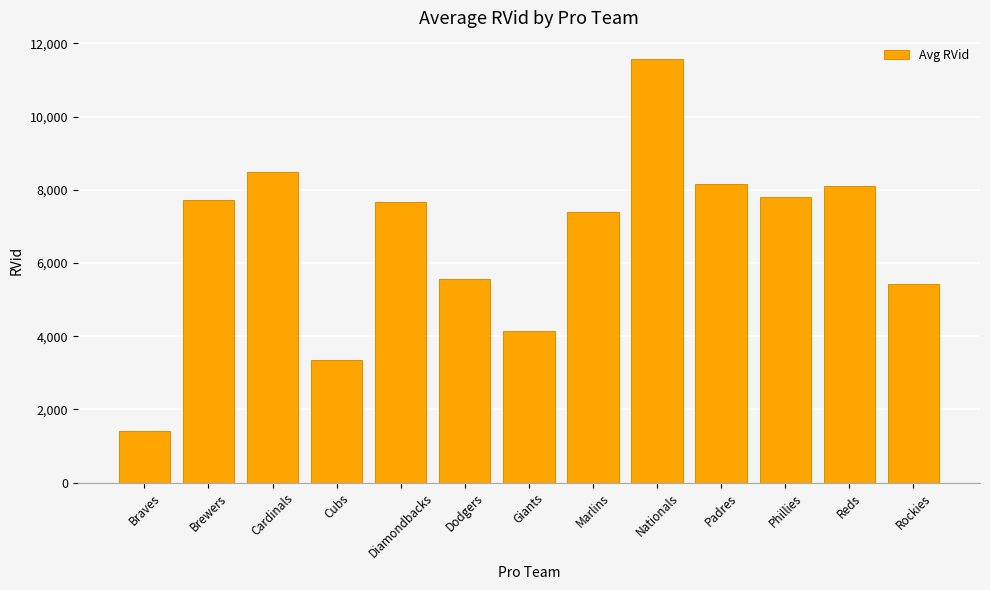

The value at Braves is 2403. True or false?

False